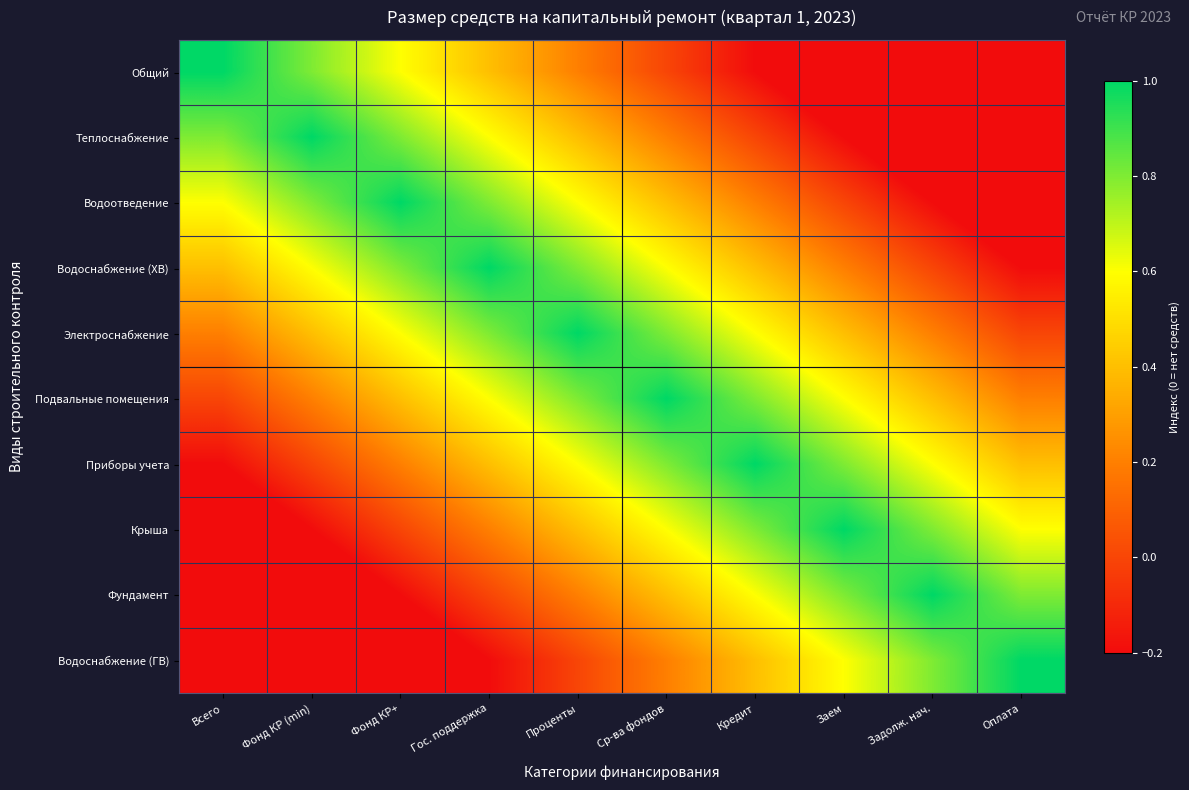

Between Заем and Всего, which is larger?

Всего